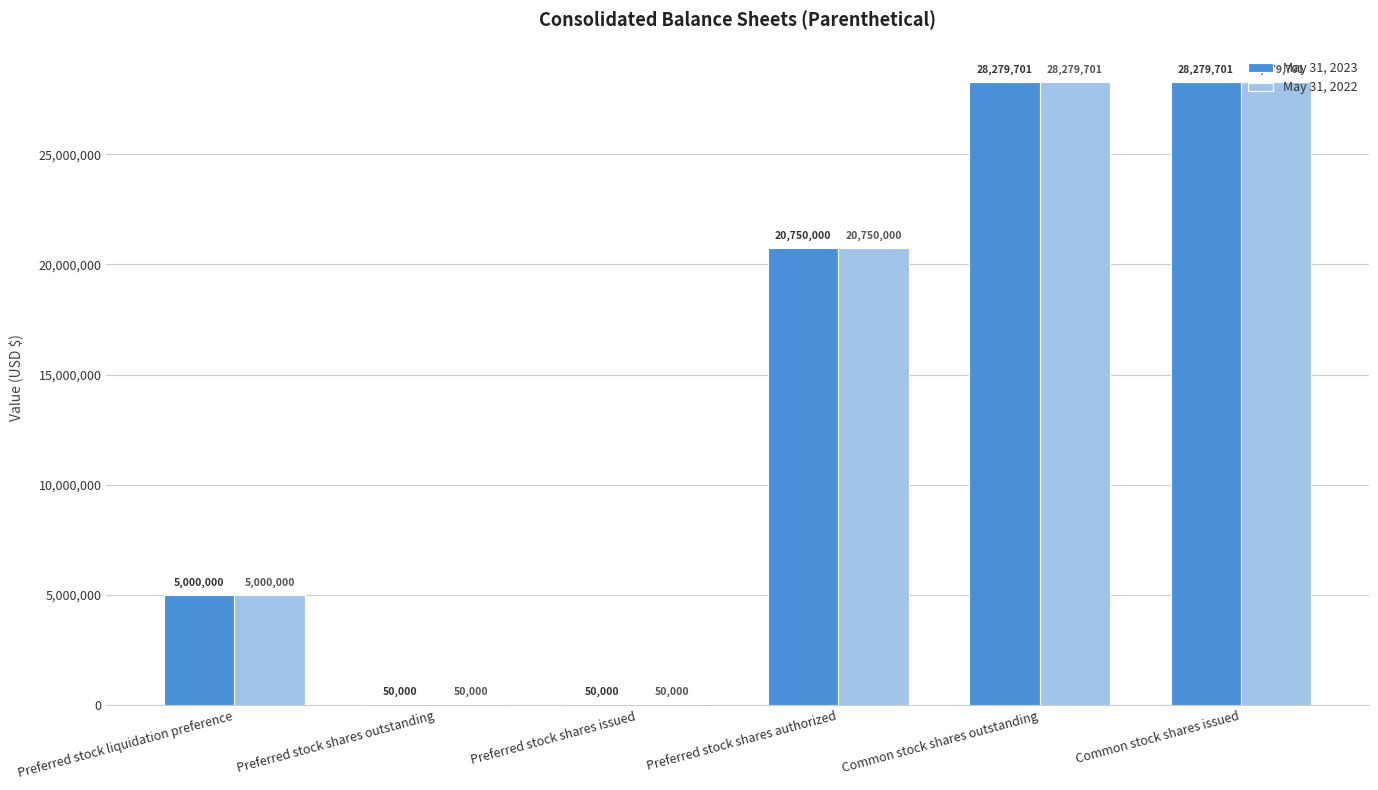

What is the highest value of the May 31, 2023 series?

28279701